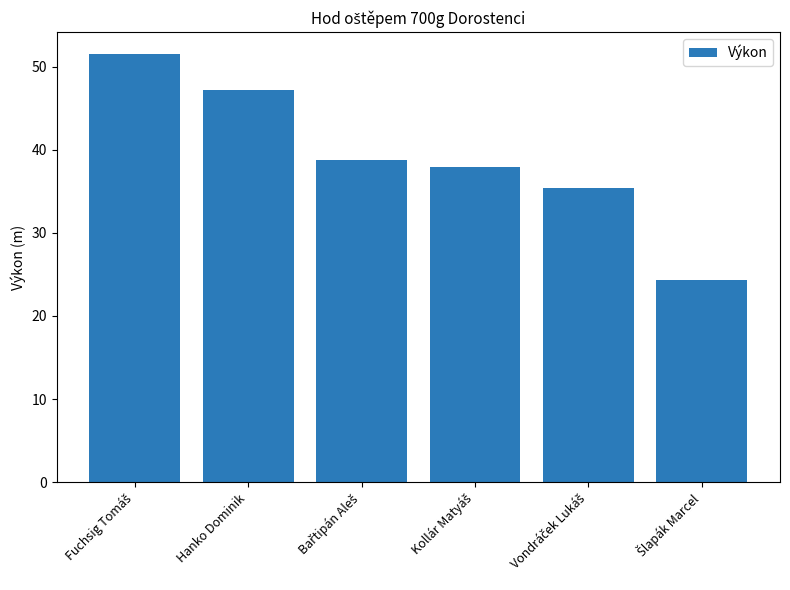

What is the sum of all values?

235.4